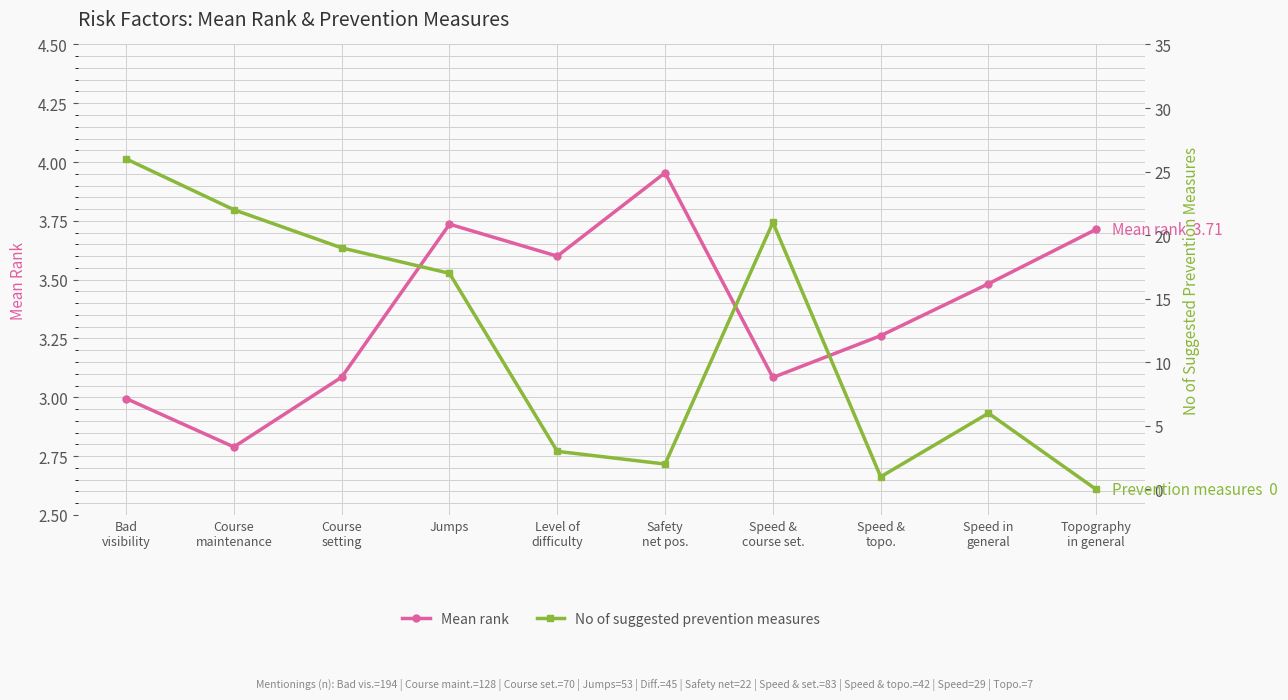

Which label corresponds to the largest value in the chart?

Bad
visibility